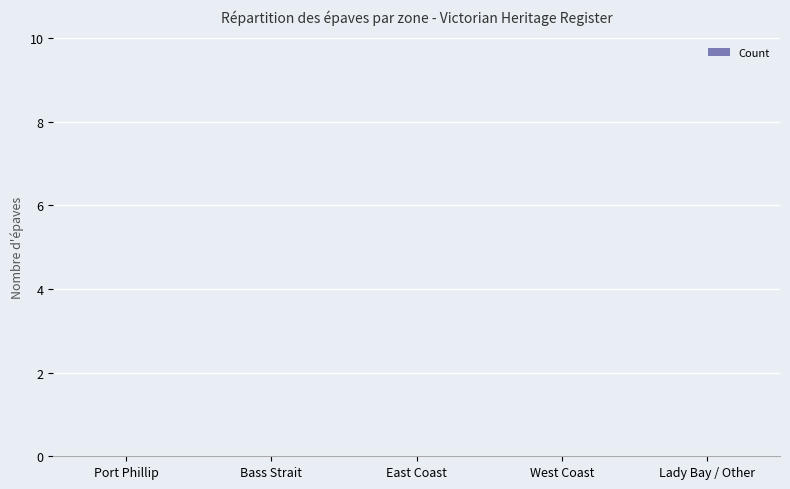

Rank the categories by value from lowest to highest.

Lady Bay / Other, West Coast, Bass Strait, East Coast, Port Phillip